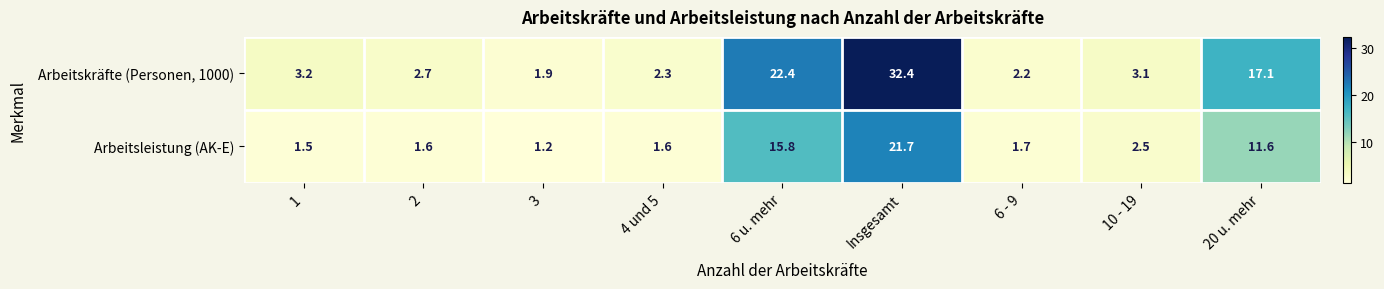

Which series has the widest spread of values?

Arbeitskräfte (Personen, 1000)